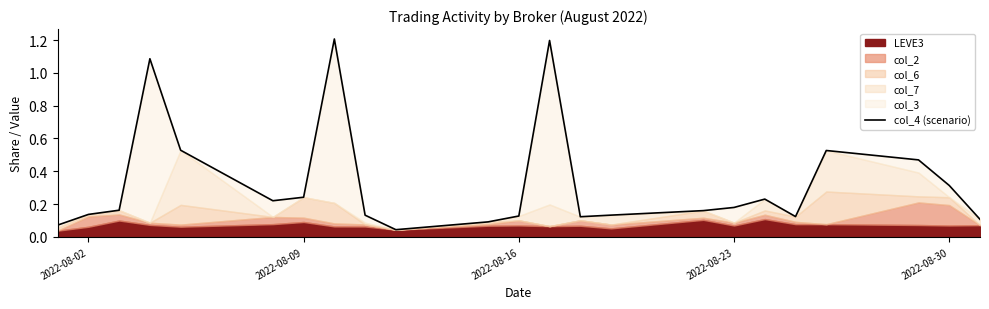

What is the difference between the maximum and minimum values?

1.2